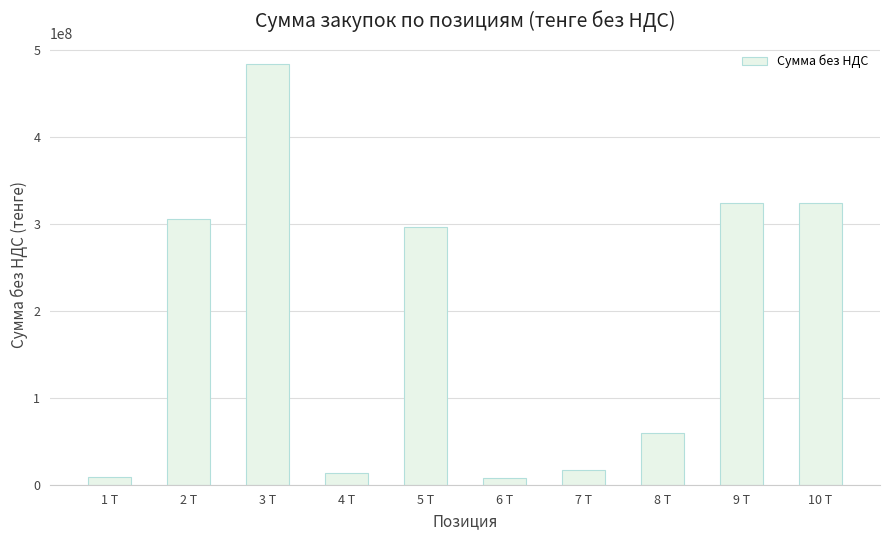

What is the greatest value displayed?

483678484.0